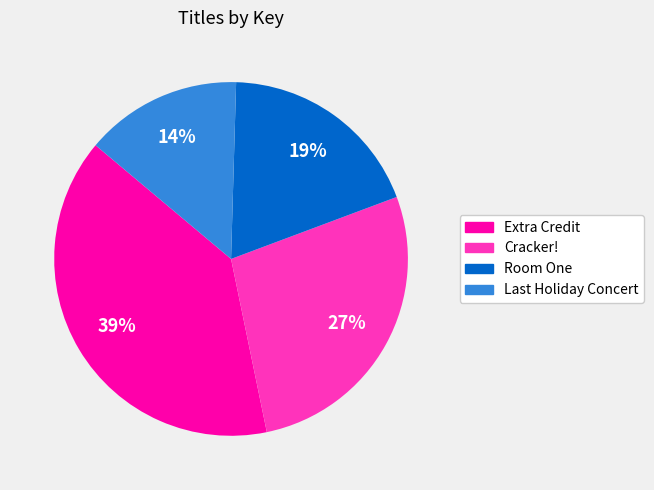

How many segments does this pie chart have?

4